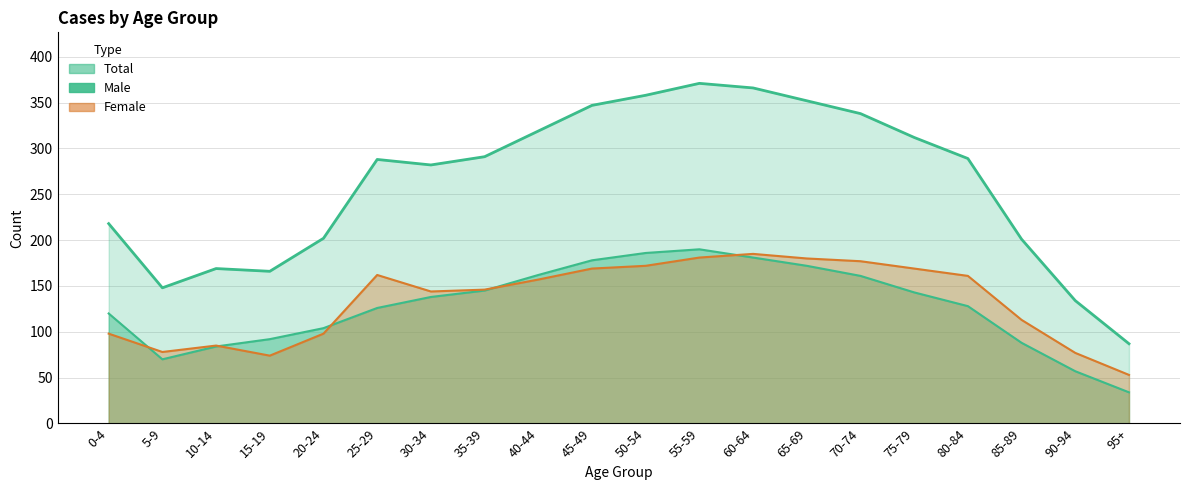

What is the value of the Total point at the 20th from the left?

87